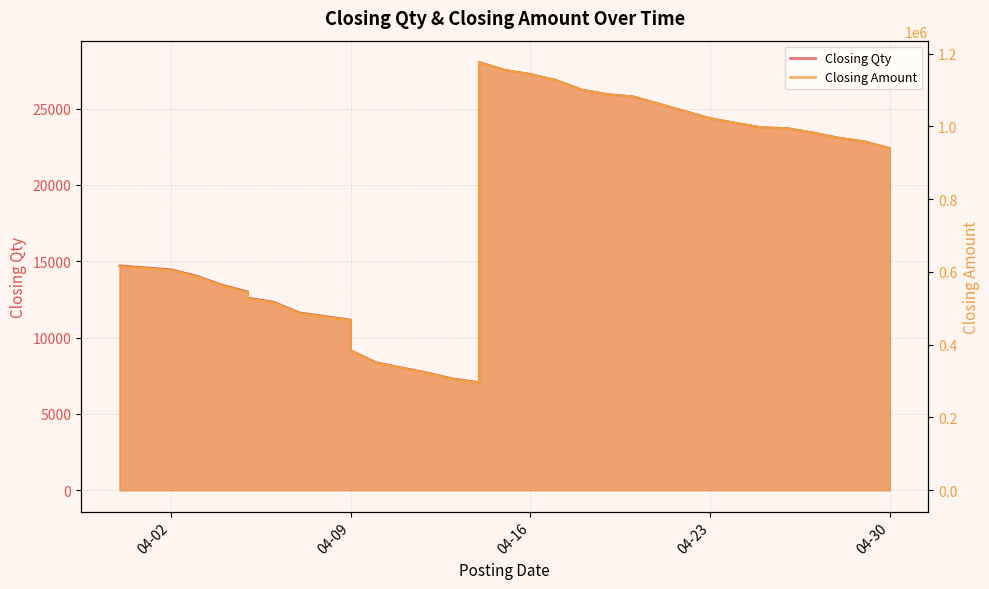

What is the highest value of the Closing Amount series?

1176868.9